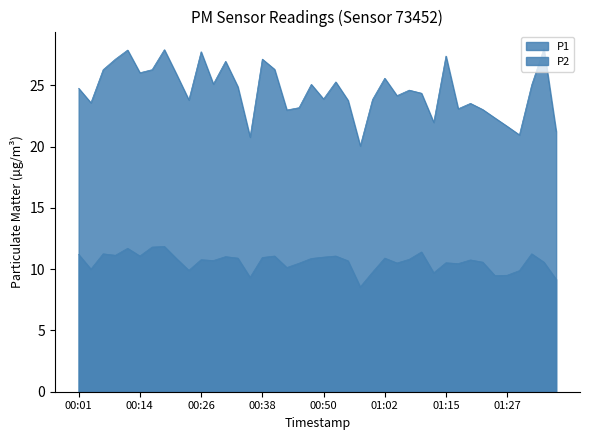

What is the value of the P1 point at the 37th from the left?

20.9